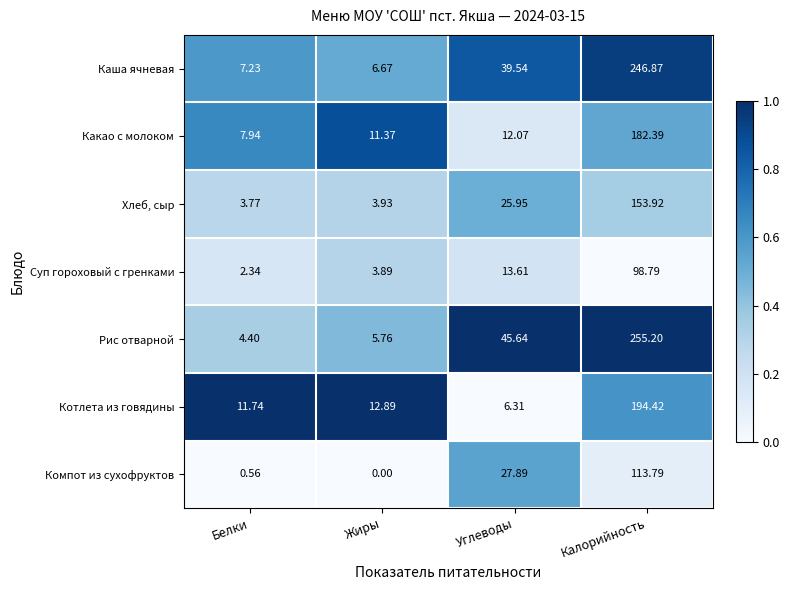

Rank the categories by Какао с молоком value from lowest to highest.

Белки, Жиры, Углеводы, Калорийность